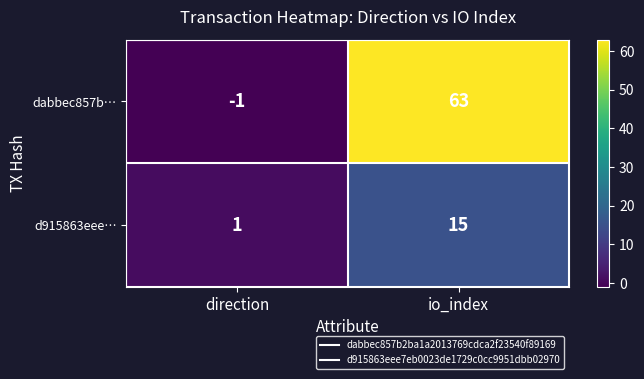

Reading left to right, list all the values displayed in this chart.

dabbec857b…: direction=-1	io_index=63
d915863eee…: direction=1	io_index=15